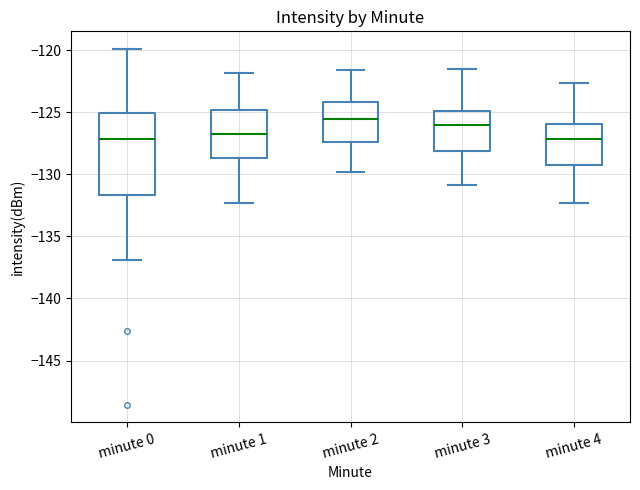

Reading left to right, read every box against the y-axis: the position of its median line, the range the box covers, and the ends of its whiskers. The values are not printed on the chart, so give them approximately, as read against the axis.

minute 0: median -127.0, box -131.5 to -125.0, whiskers -137.0 to -120.0
minute 1: median -126.5, box -128.5 to -125.0, whiskers -132.5 to -122.0
minute 2: median -125.5, box -127.5 to -124.0, whiskers -130.0 to -121.5
minute 3: median -126.0, box -128.0 to -125.0, whiskers -131.0 to -121.5
minute 4: median -127.0, box -129.0 to -126.0, whiskers -132.5 to -122.5